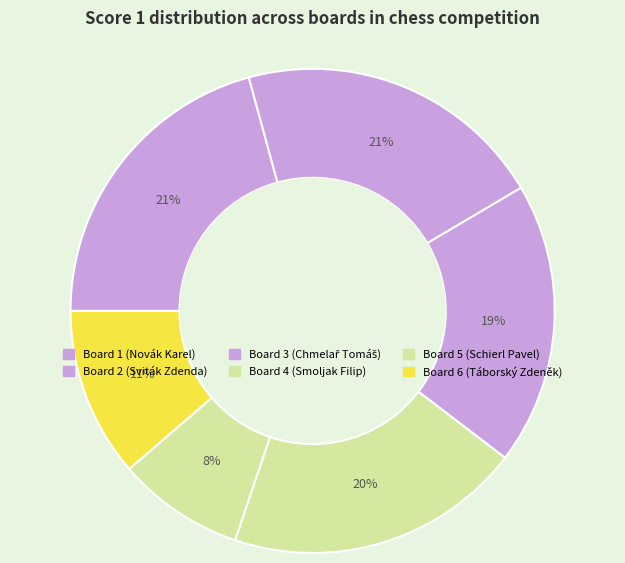

What percentage do Board 1 and Board 2 together represent?

41.5%